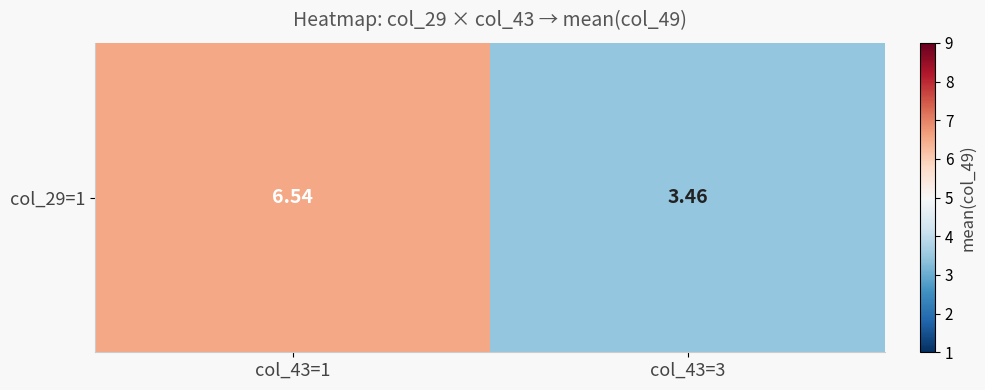

Reading right to left, transcribe all the data shown in this chart.

3.5	6.5